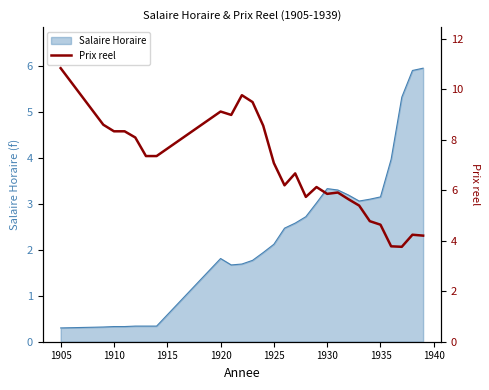

Does the chart display data point markers on the line(s)?

No